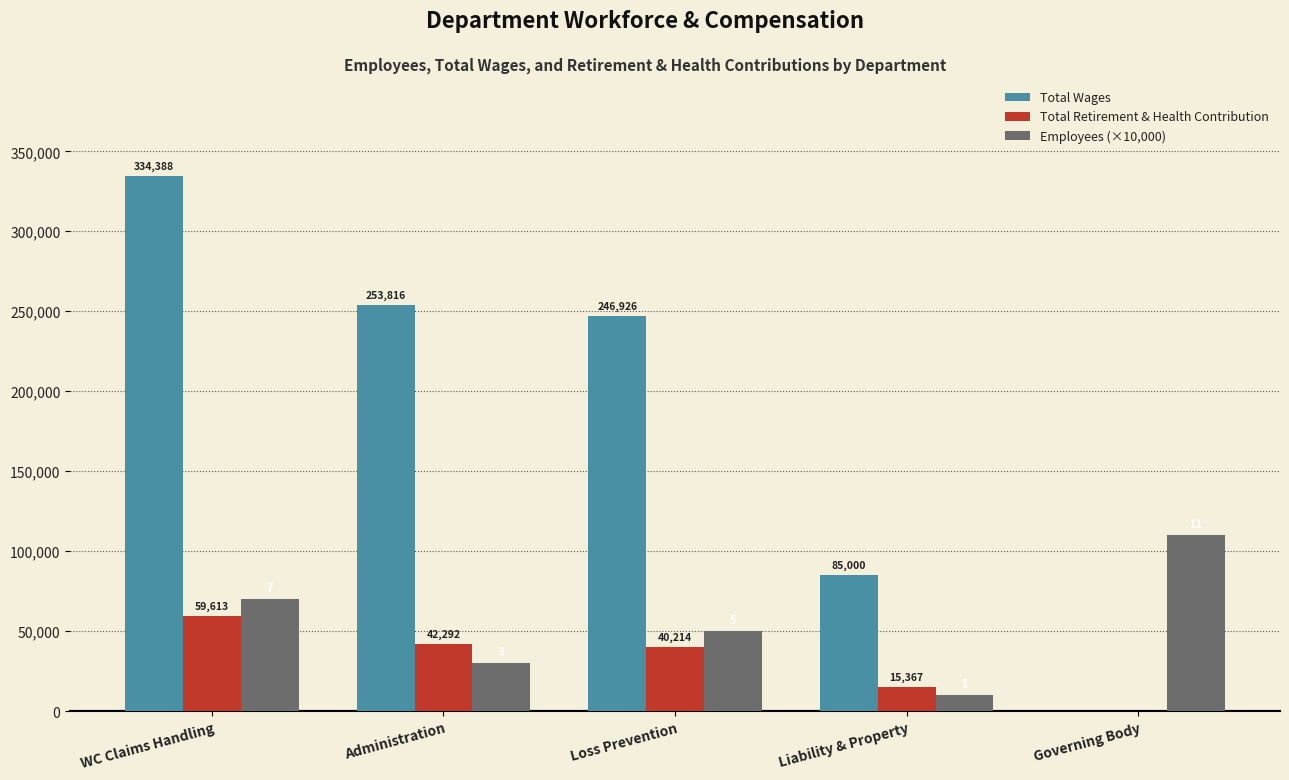

At which label is Total Wages closest to 167194?

Loss Prevention